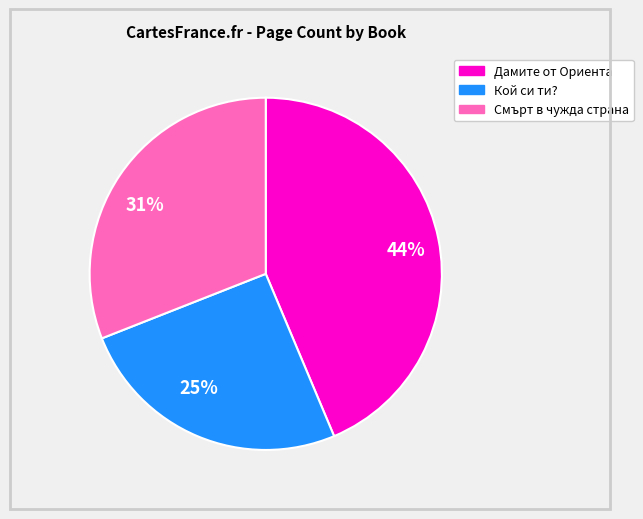

To the nearest percent, what portion does 44% represent?

44%